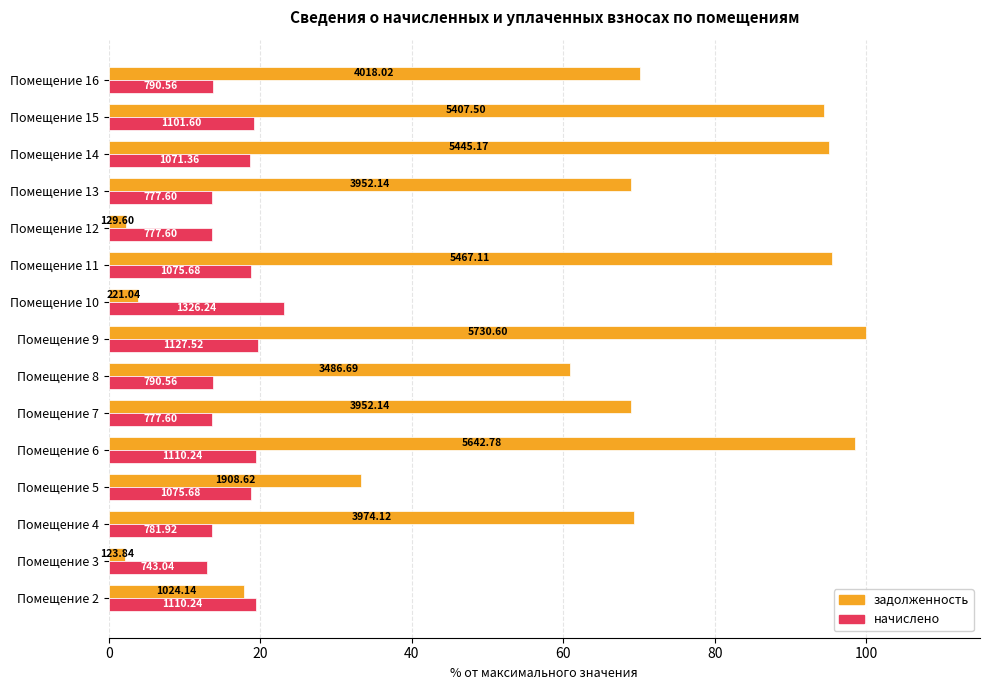

What are all the series names shown in the legend?

задолженность, начислено